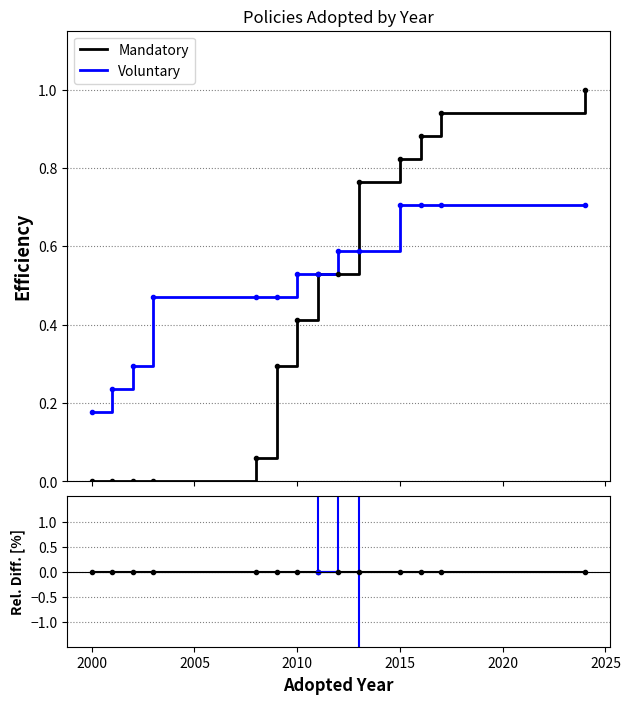

How many series are shown in this chart?

2